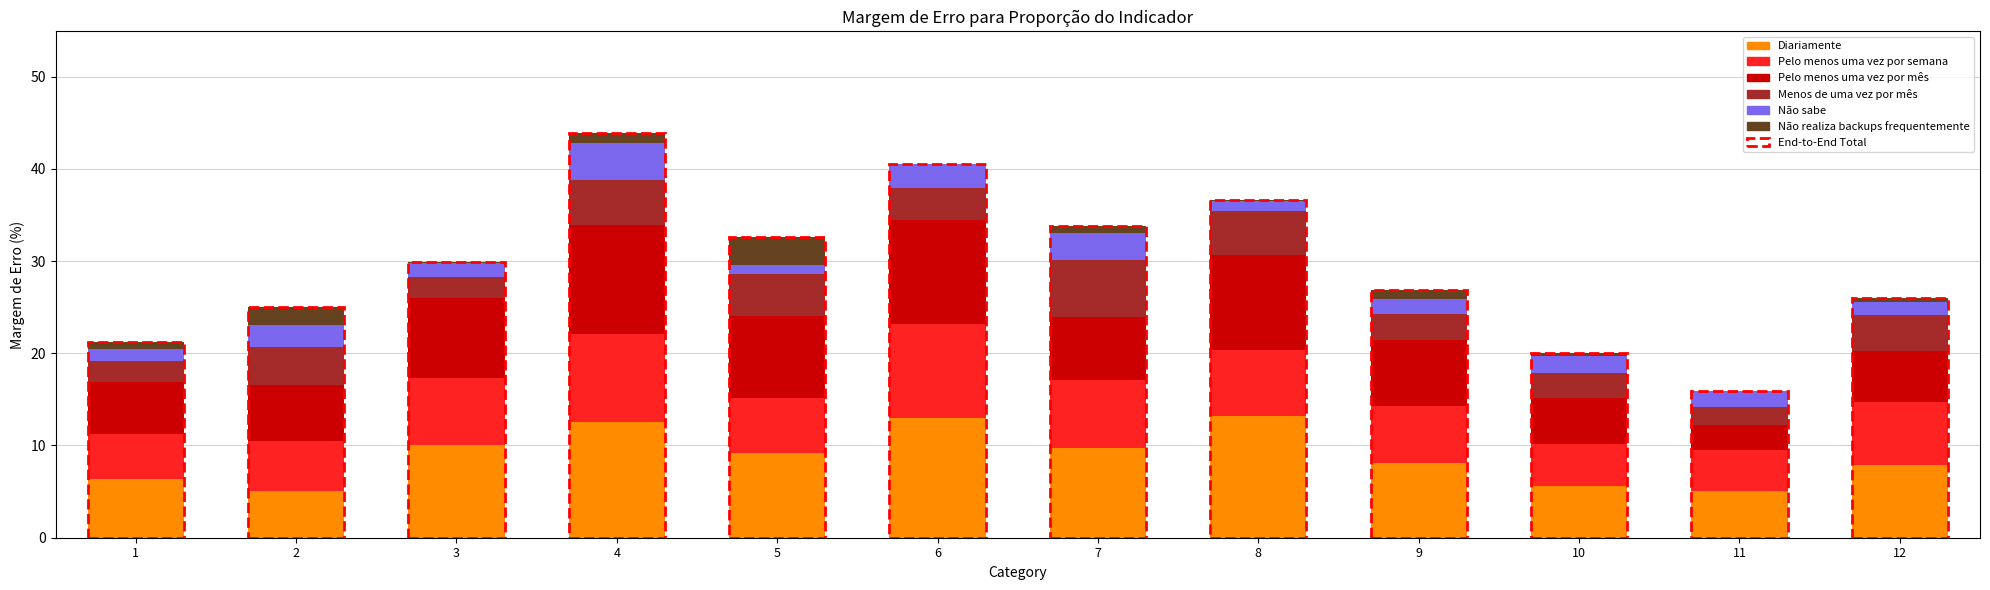

True or false: Diariamente has a value of 1.0 at 2.

False